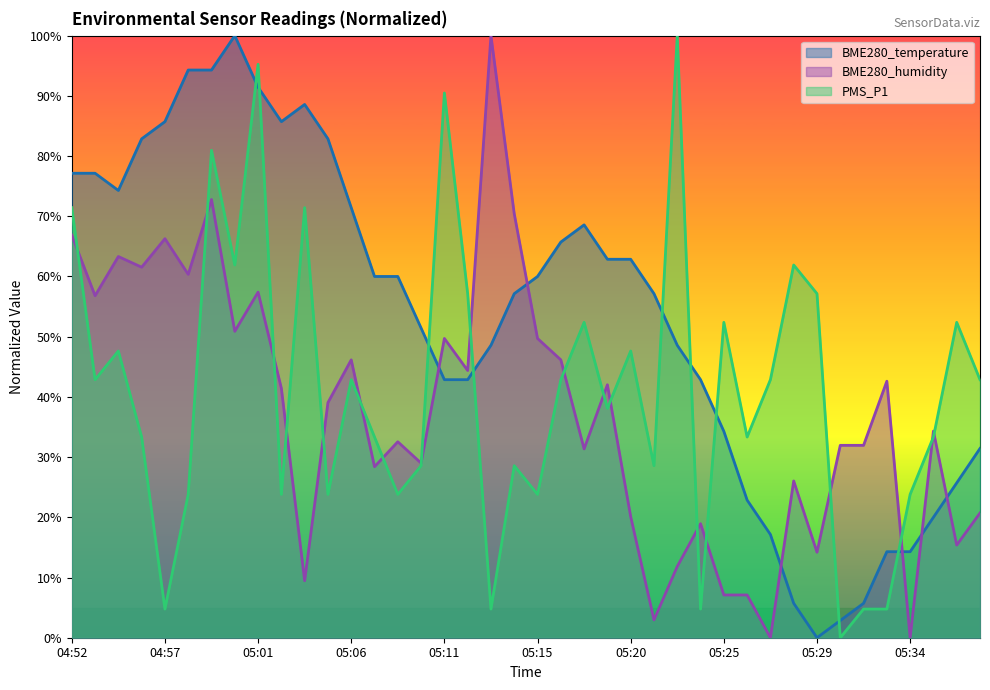

At which label is BME280_temperature closest to 50?

05:09